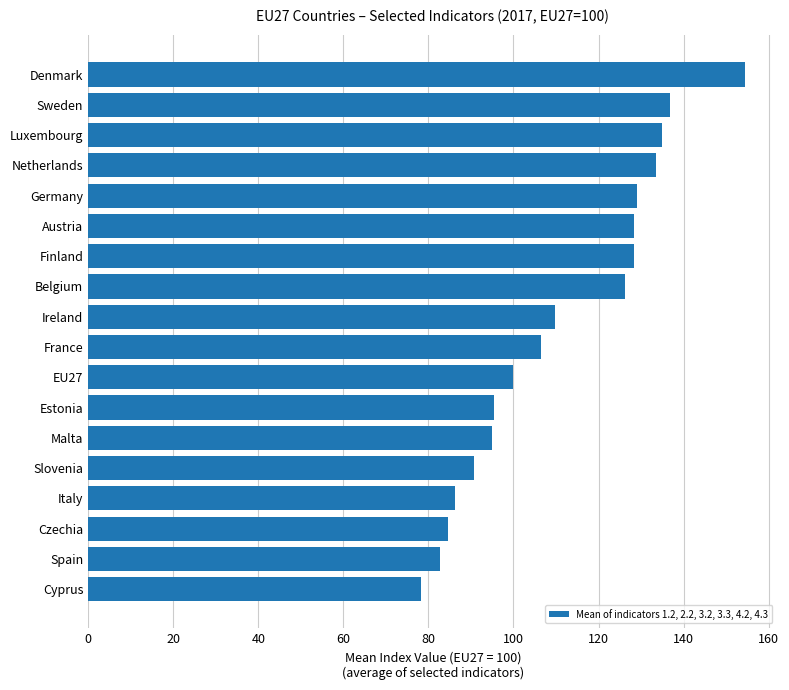

What is the difference between the maximum and minimum values?

76.0